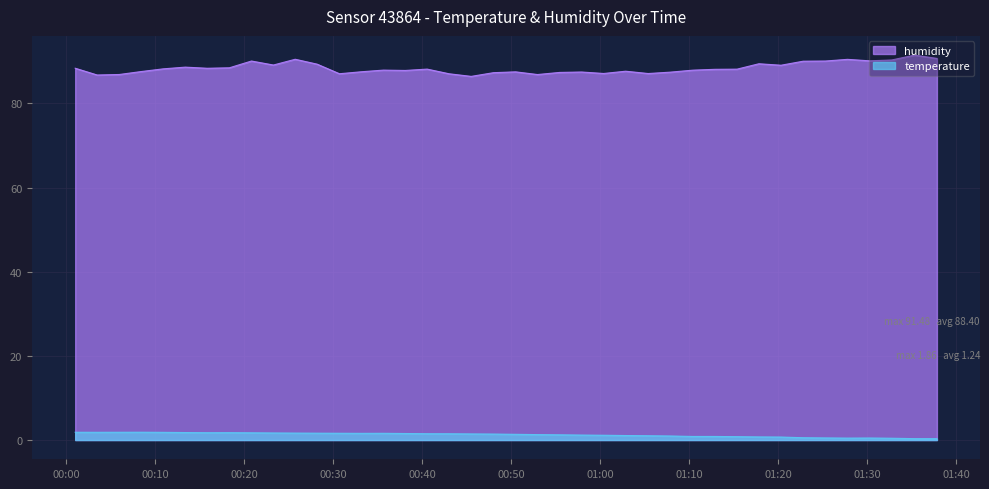

The value of humidity at 2023-05-07T00:08:26 is 55.6. True or false?

False